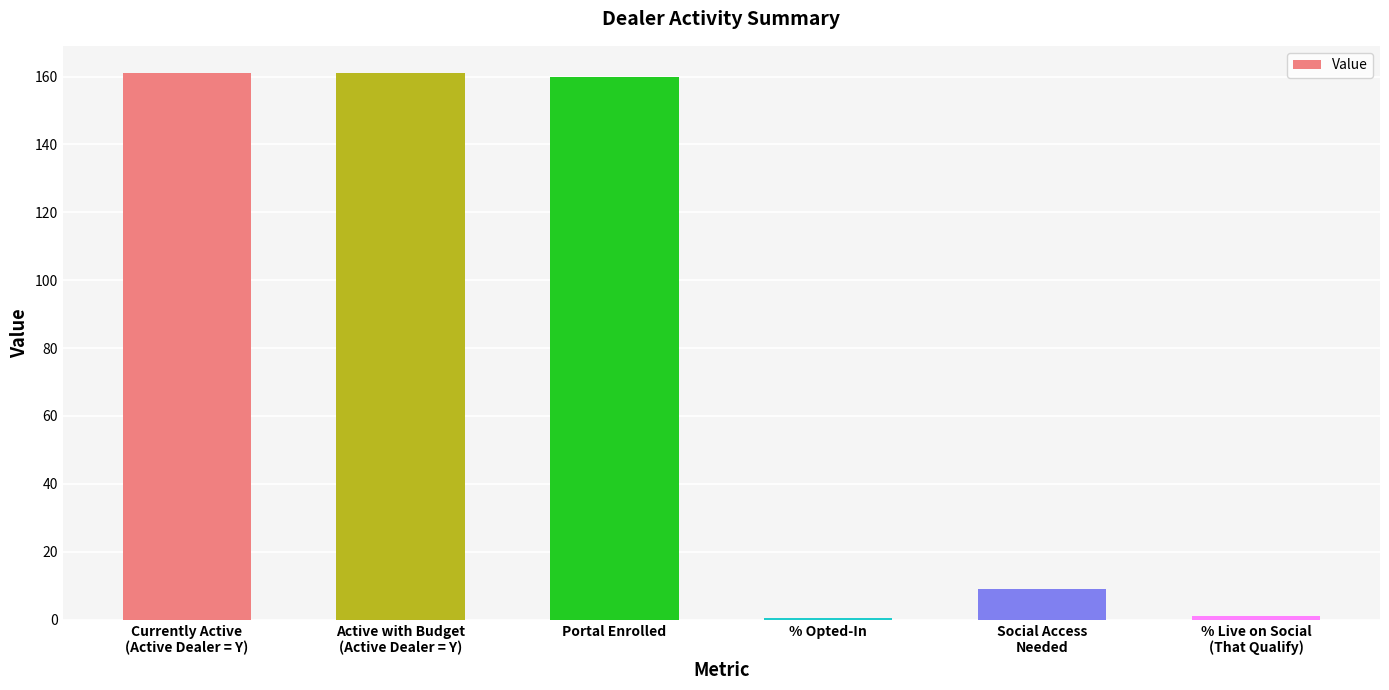

What is the maximum value shown in the chart?

161.0